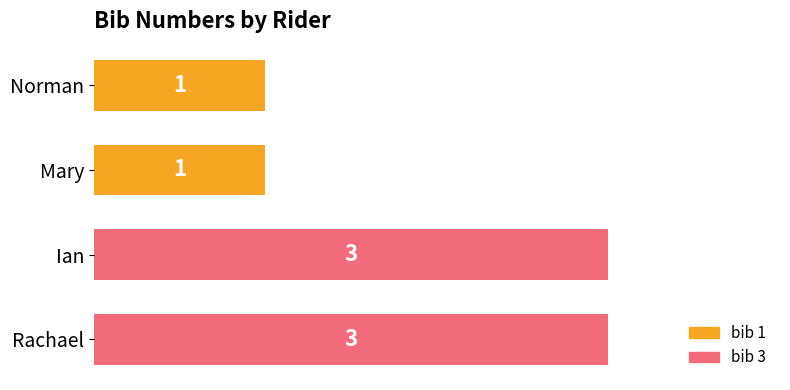

Reading top to bottom, what are all the values shown in this chart?

1	1	3	3